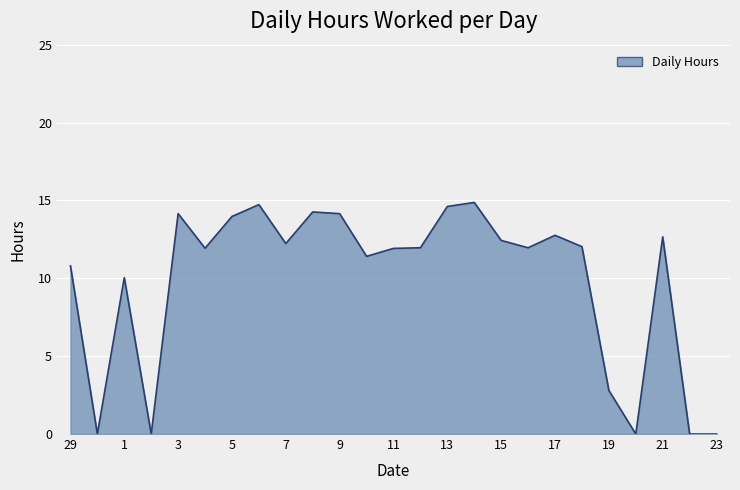

What is the greatest value displayed?

14.9